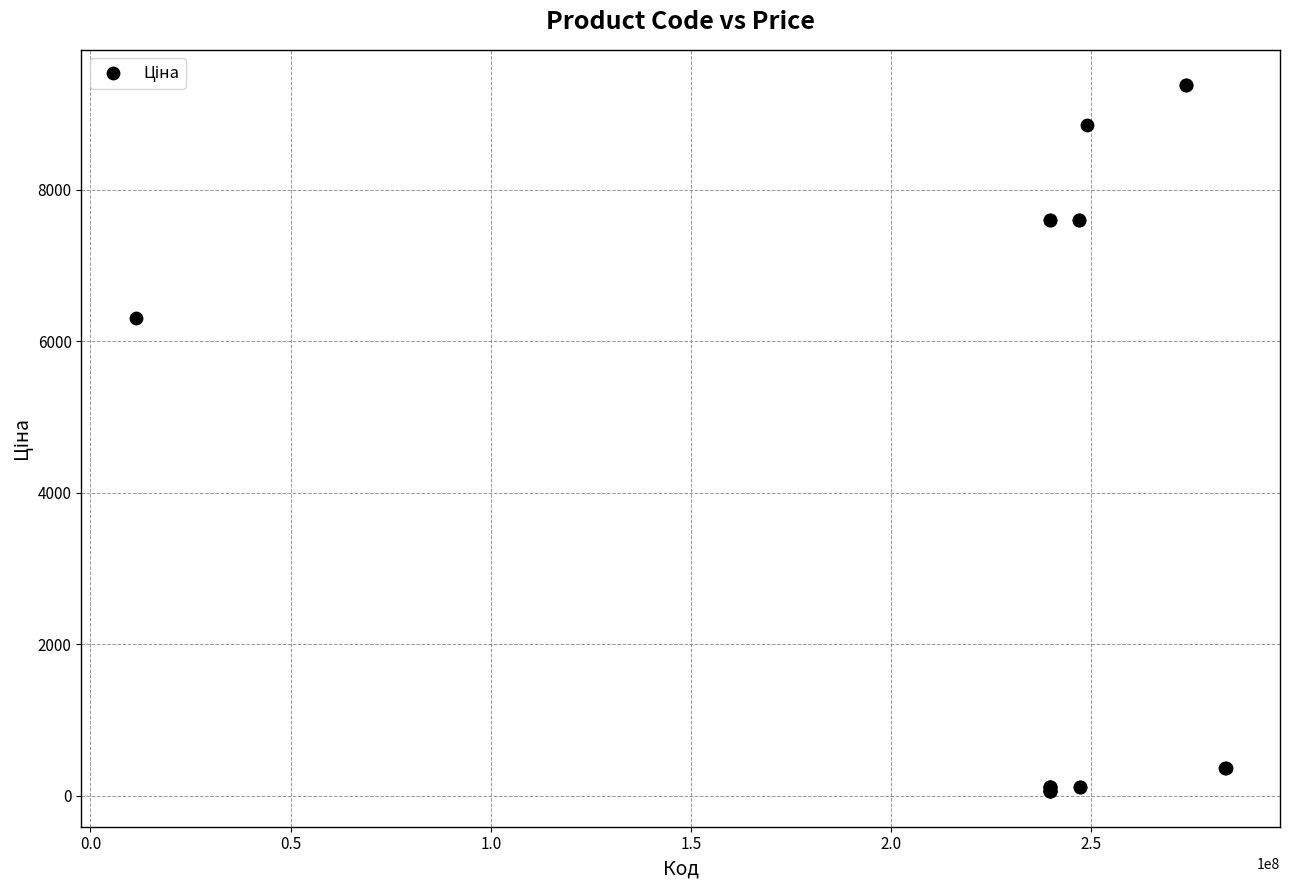

What Y value in the scatter plot is closest to 4720?

6308.8